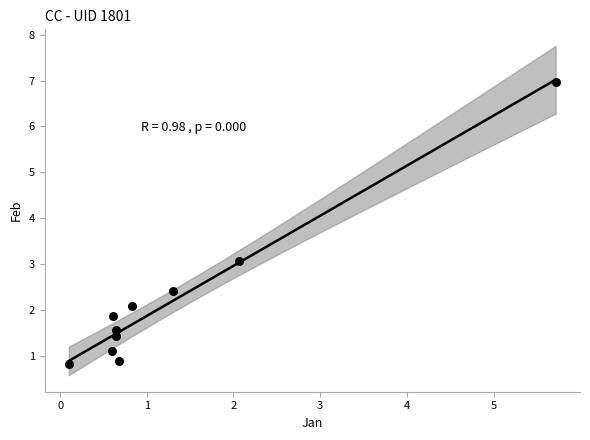

What is the average Y value?

2.2